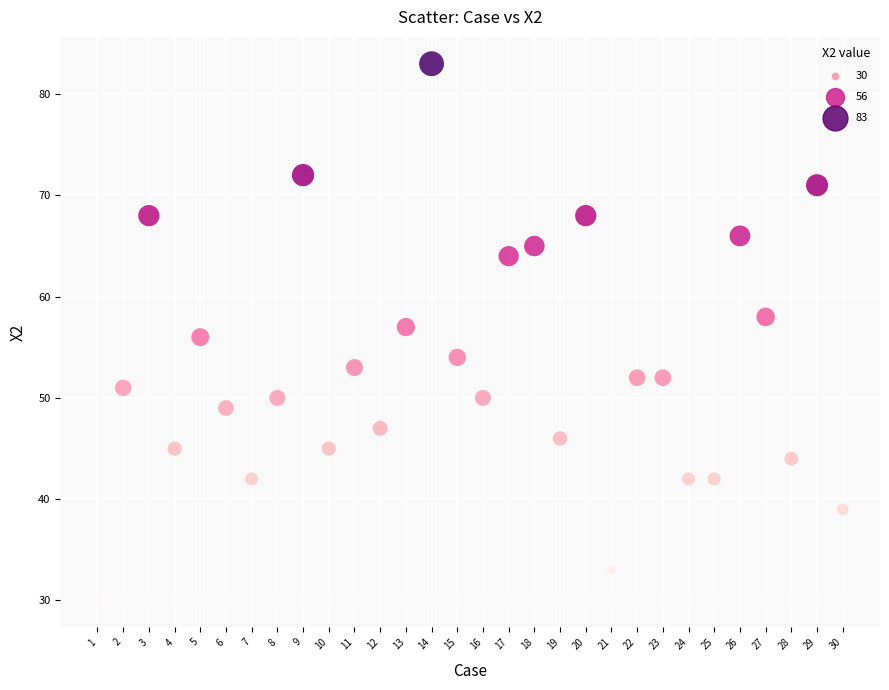

What is the range of X values (max minus min)?

29